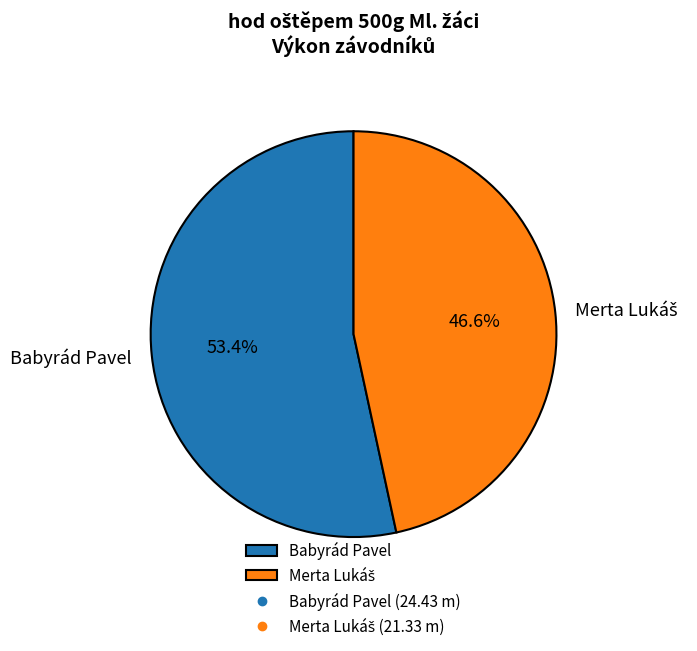

What percentage is NOT represented by Babyrád Pavel?

46.6%